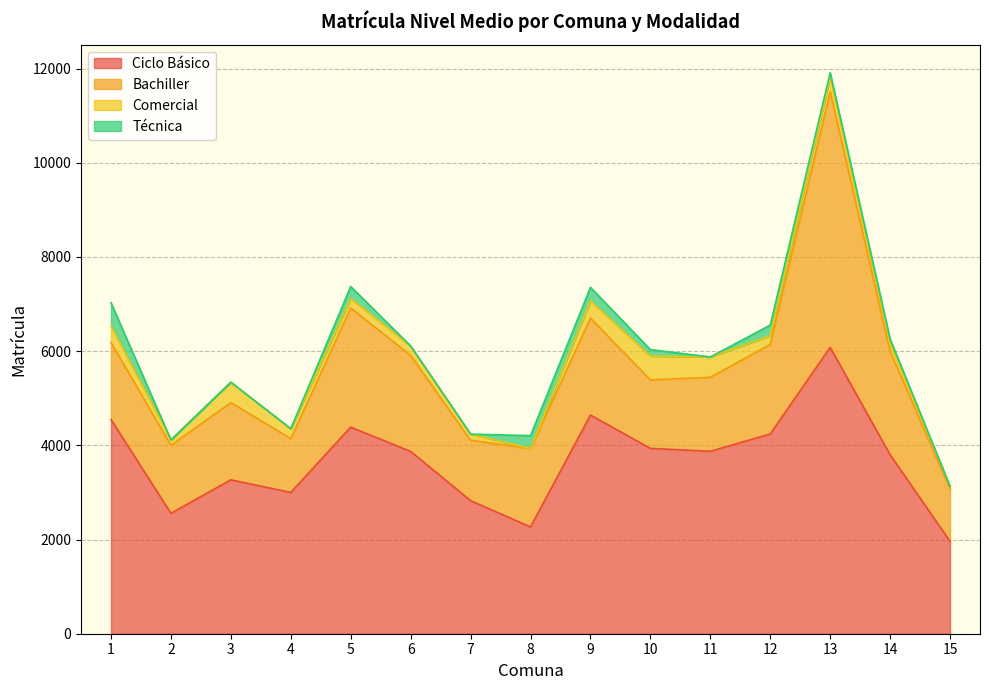

Which series has the widest spread of values?

Bachiller